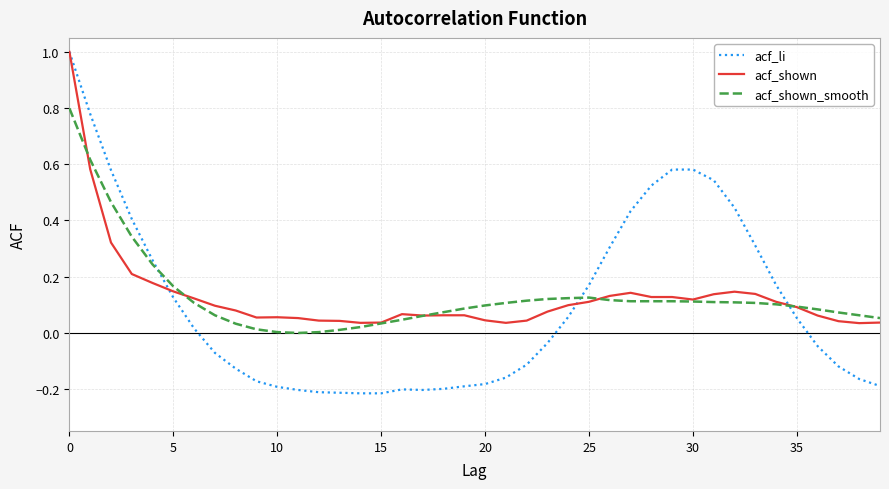

Which series has the widest spread of values?

acf_li